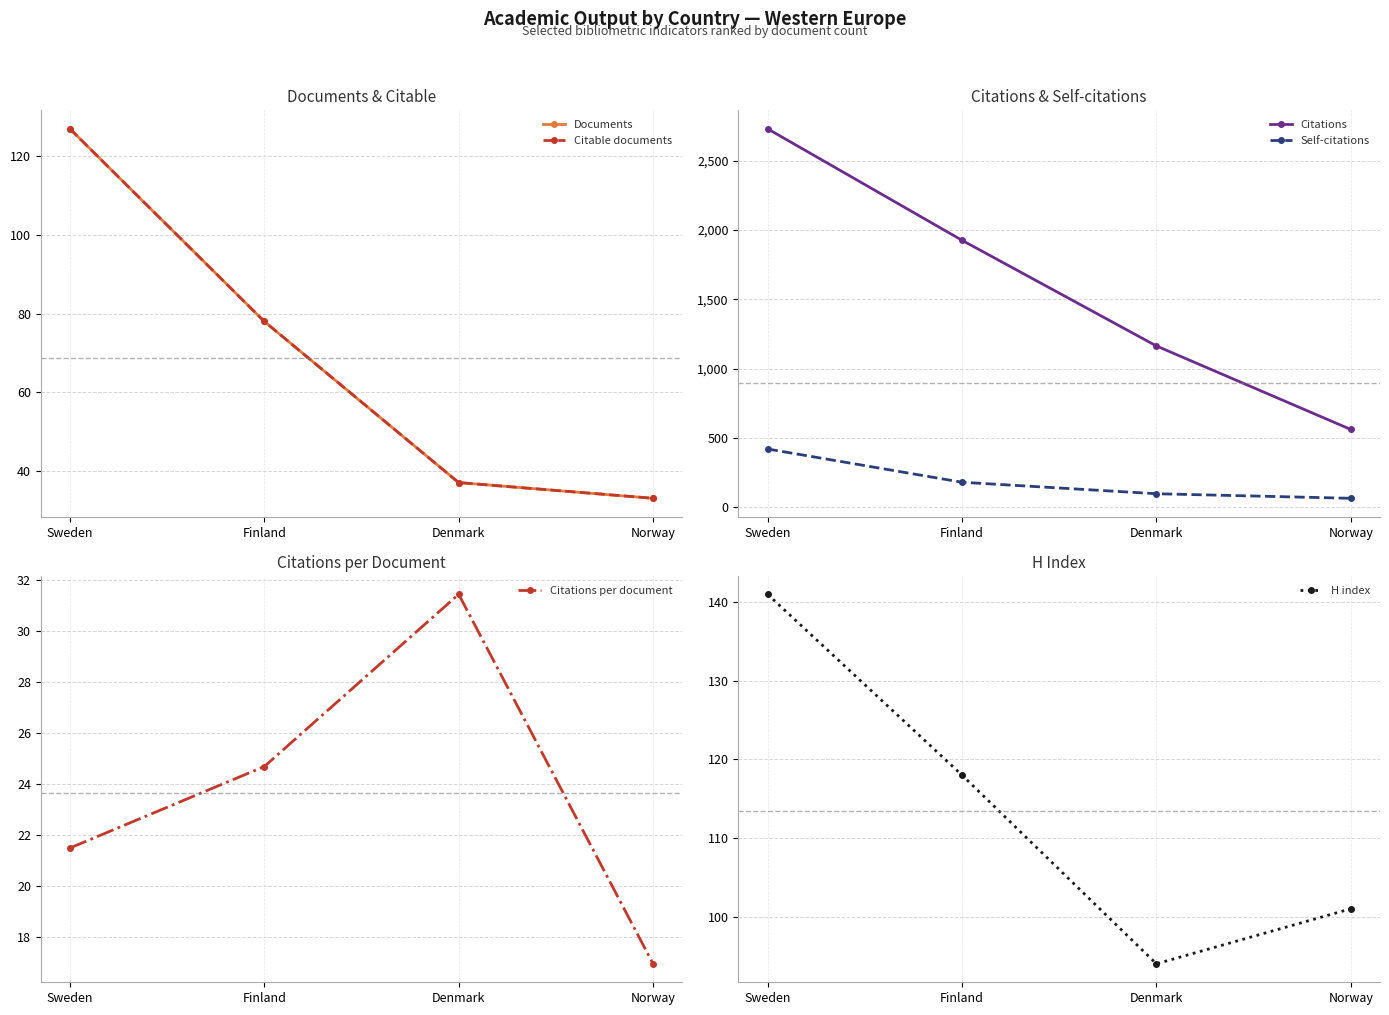

How many data points in Citations are less than 1926?

2